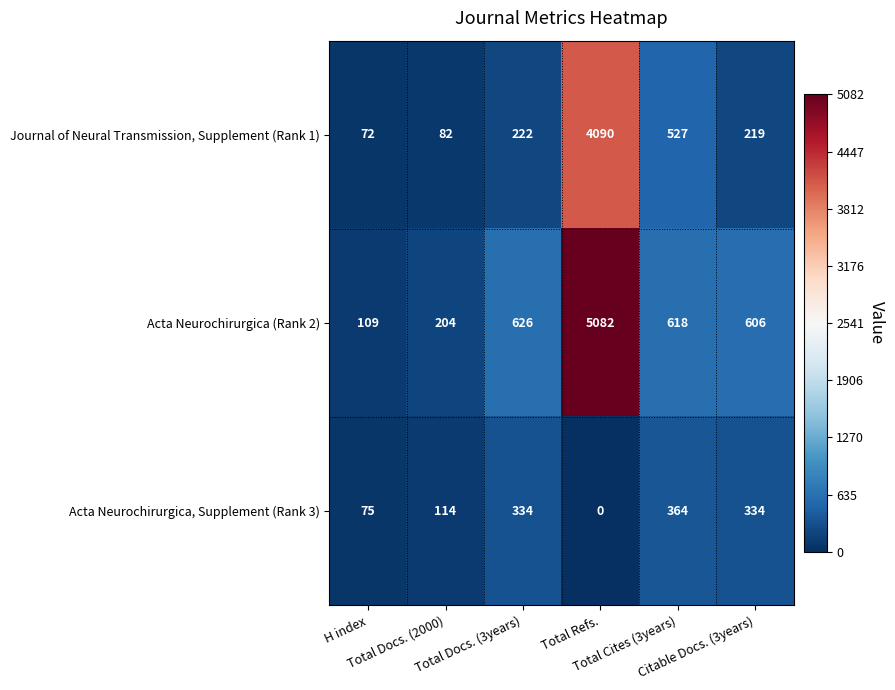

What is the difference between the maximum and minimum values in the Acta Neurochirurgica, Supplement (Rank 3) series?

364